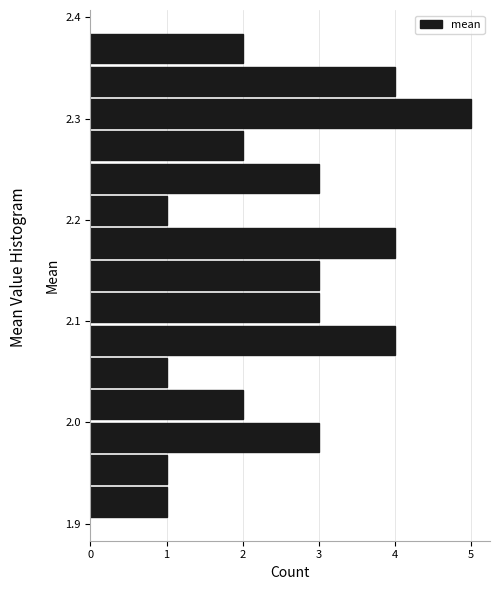

Read against the y-axis, roughly where is the centre of the longest bar?

2.31